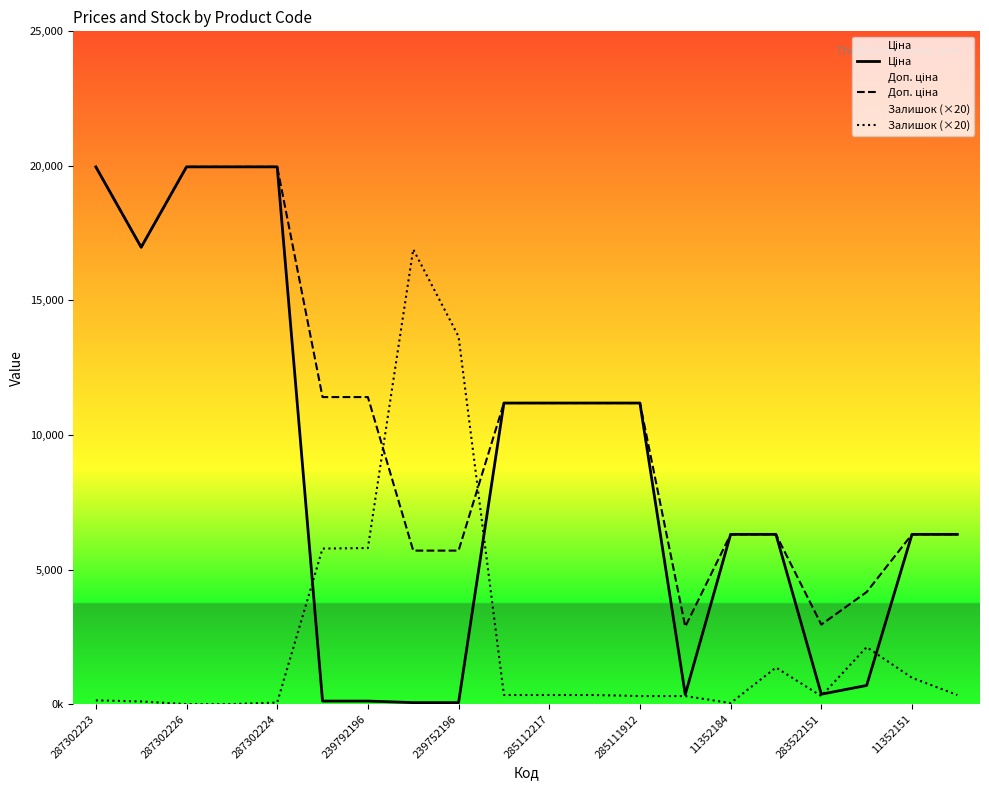

How many distinct data groups are displayed?

3